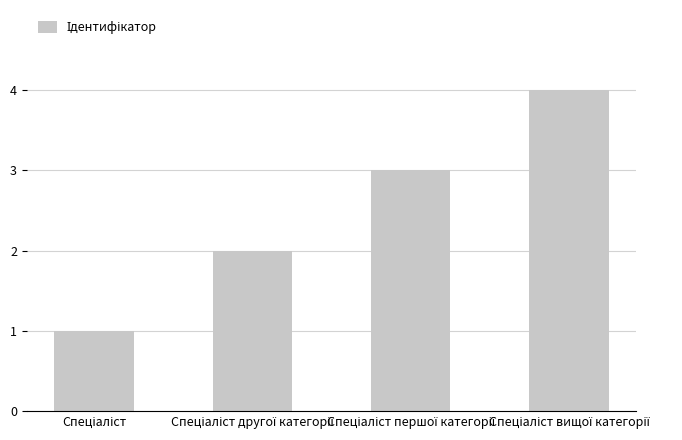

What is the difference between the maximum and minimum values?

3